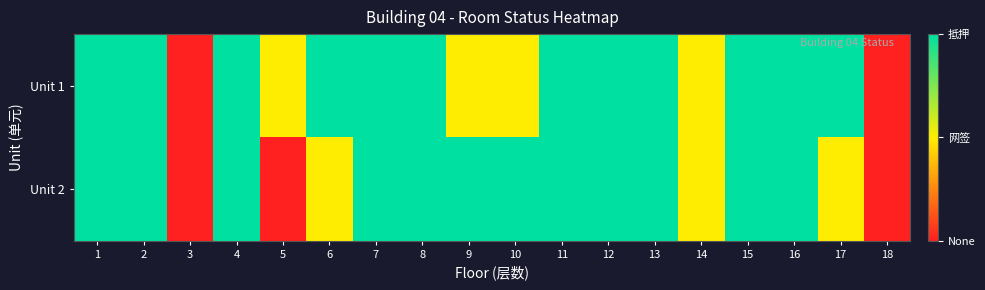

How many categories are shown in the chart?

18